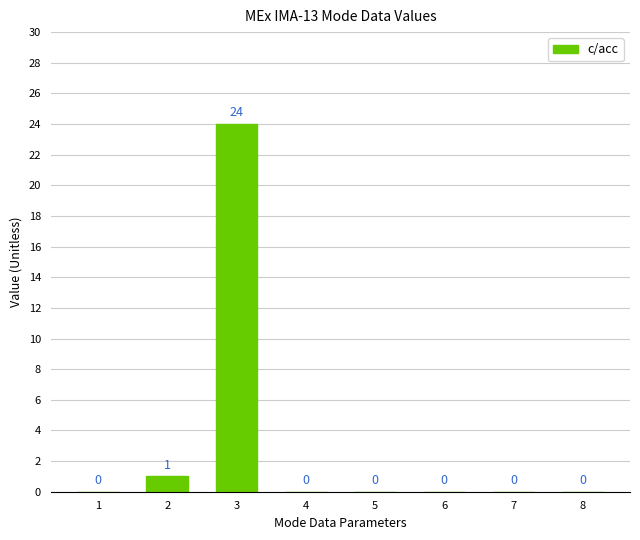

What is the sum of the values at 2 and 8?

1